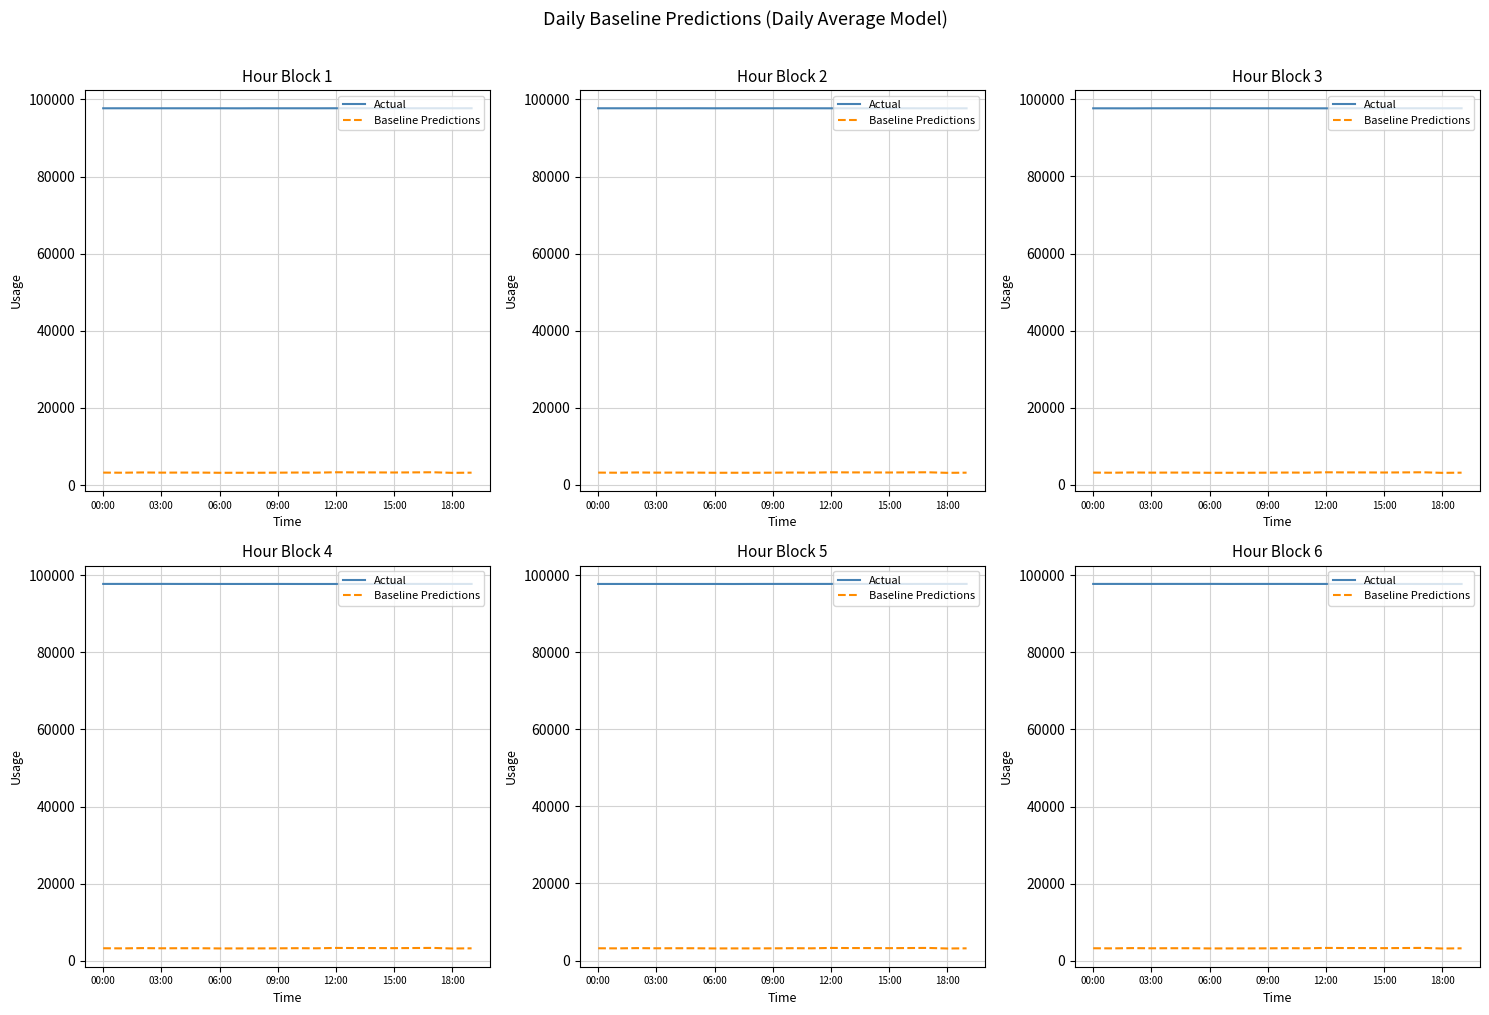

Between 19 and 17, which is larger?

17